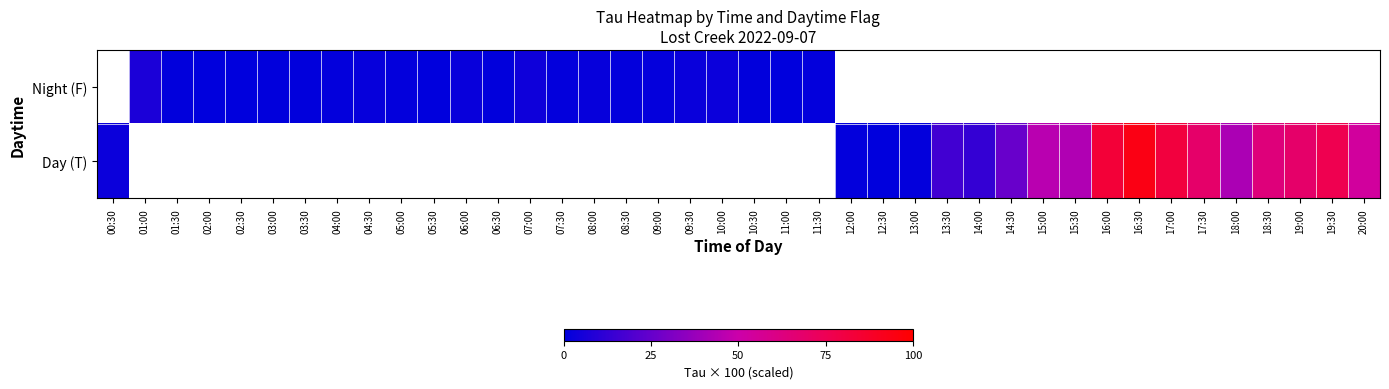

Rank the series by their maximum value, from lowest to highest.

Night (F), Day (T)